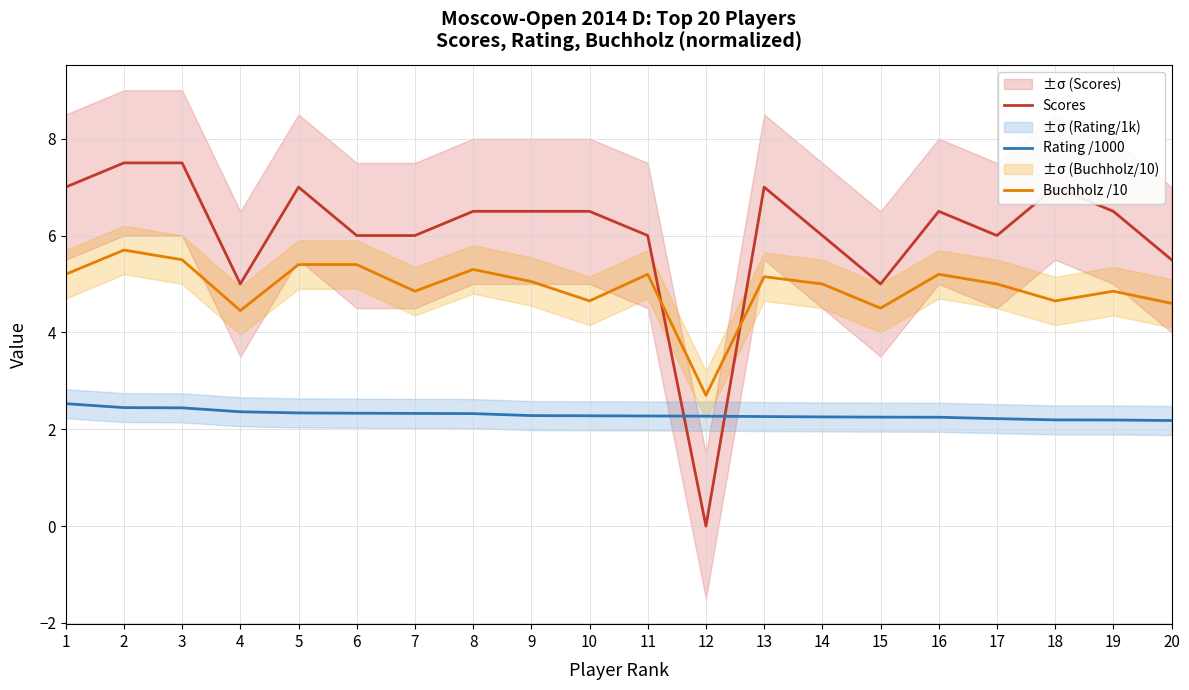

Where is Scores nearest to the value 3?

4